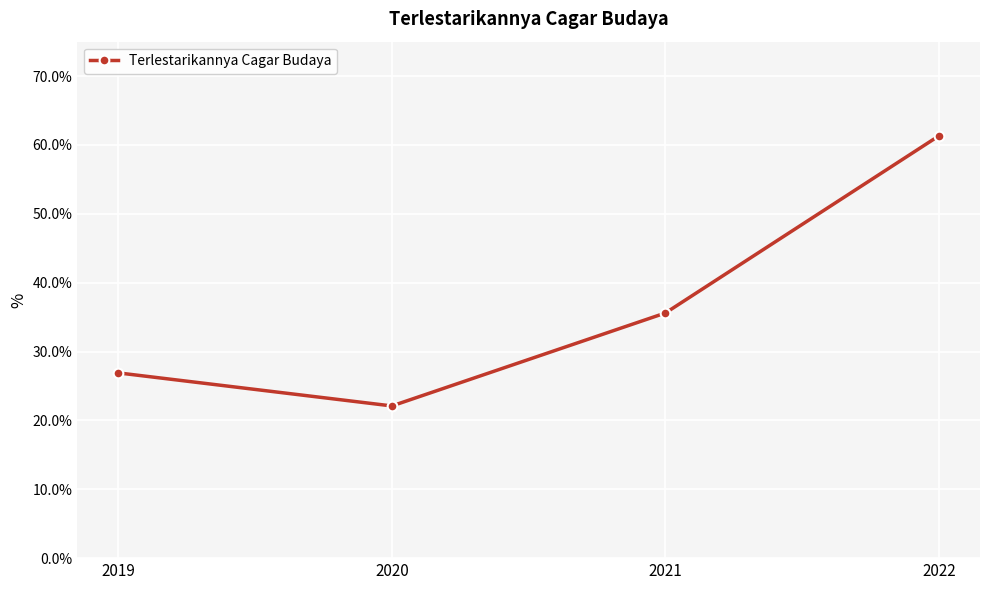

At which label does the data first exceed 35?

2021